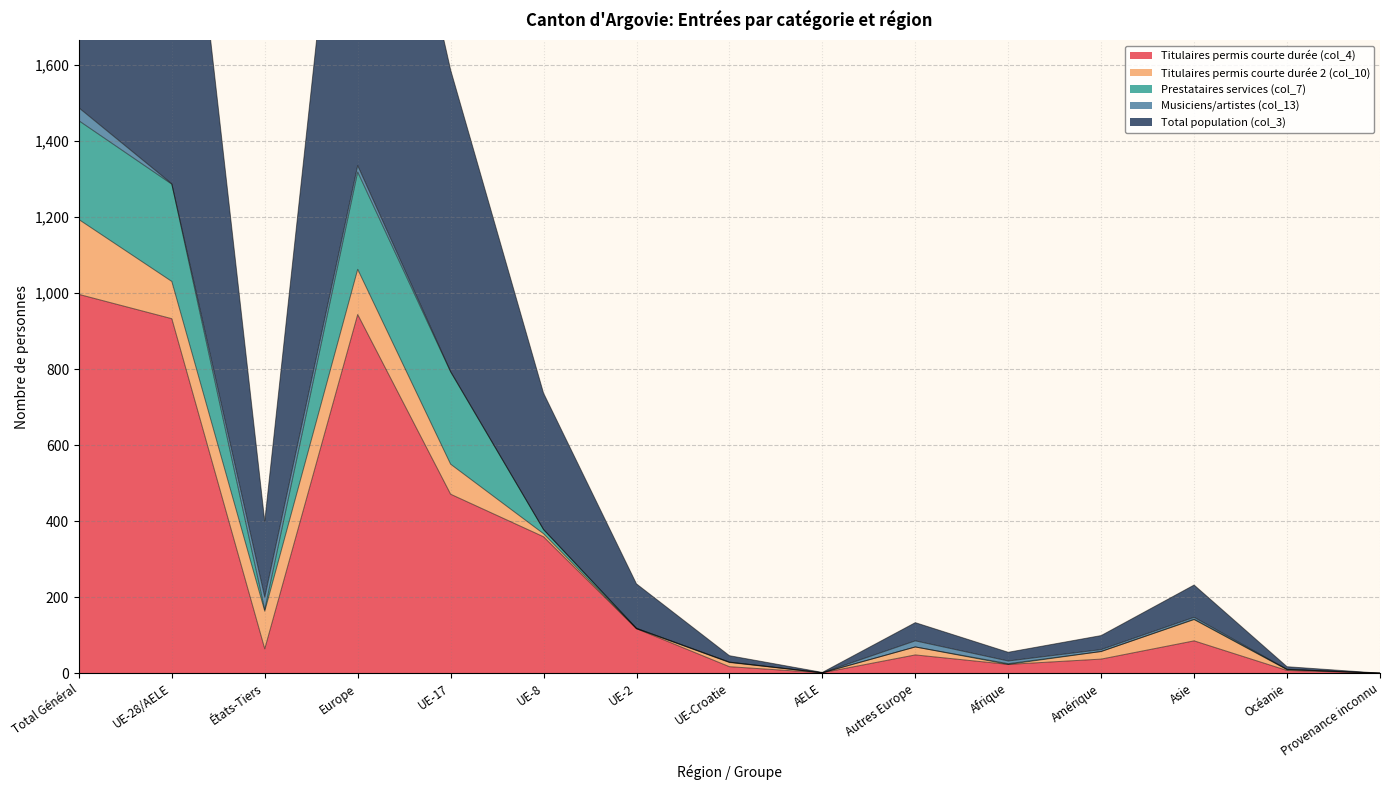

In Titulaires permis courte durée (col_4), how many points are higher than both neighbors (excluding endpoints)?

3